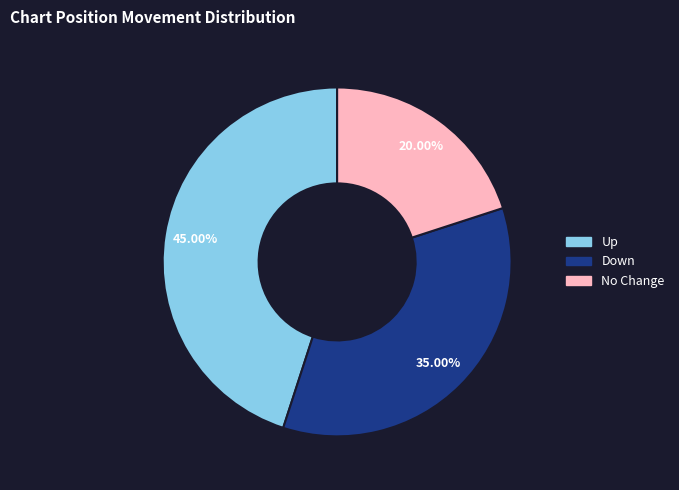

Count the number of slices in the pie.

3